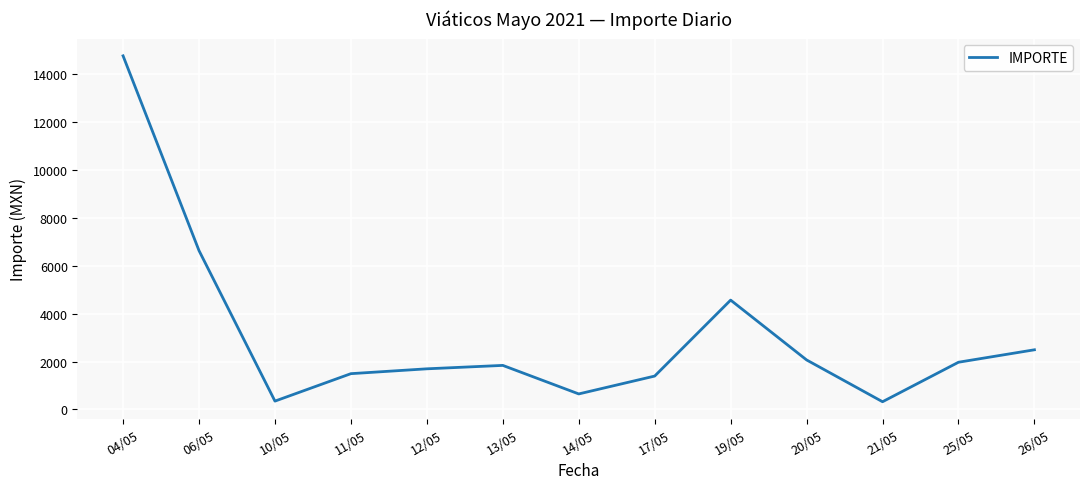

At which label is the value closest to 7548?

06/05